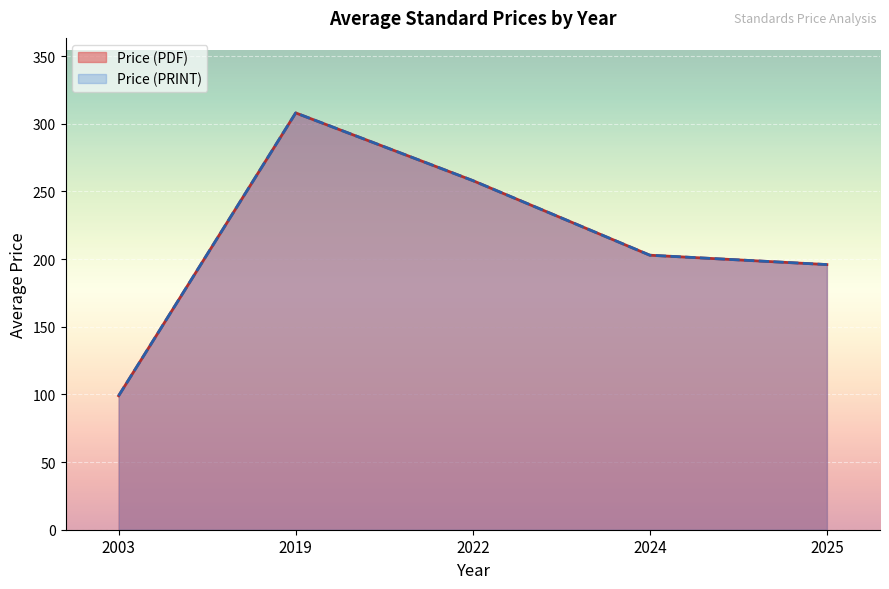

What is the label of the 25th point from the right?

2025